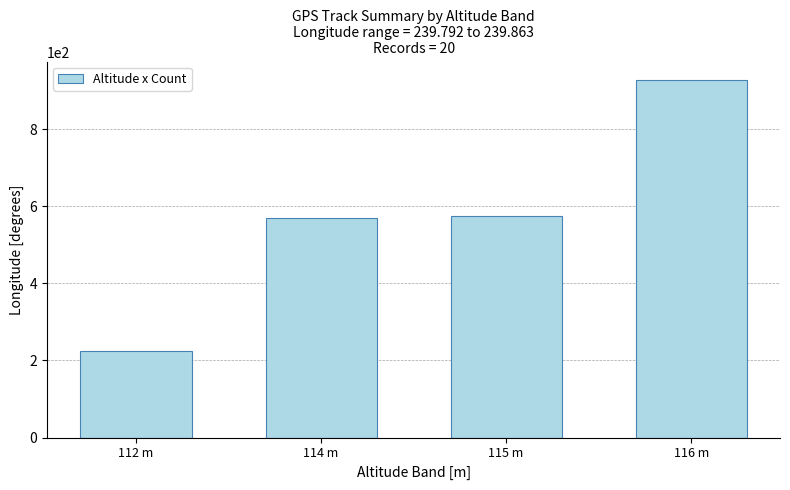

Reading left to right, what are all the values shown in this chart?

224	570	575	928